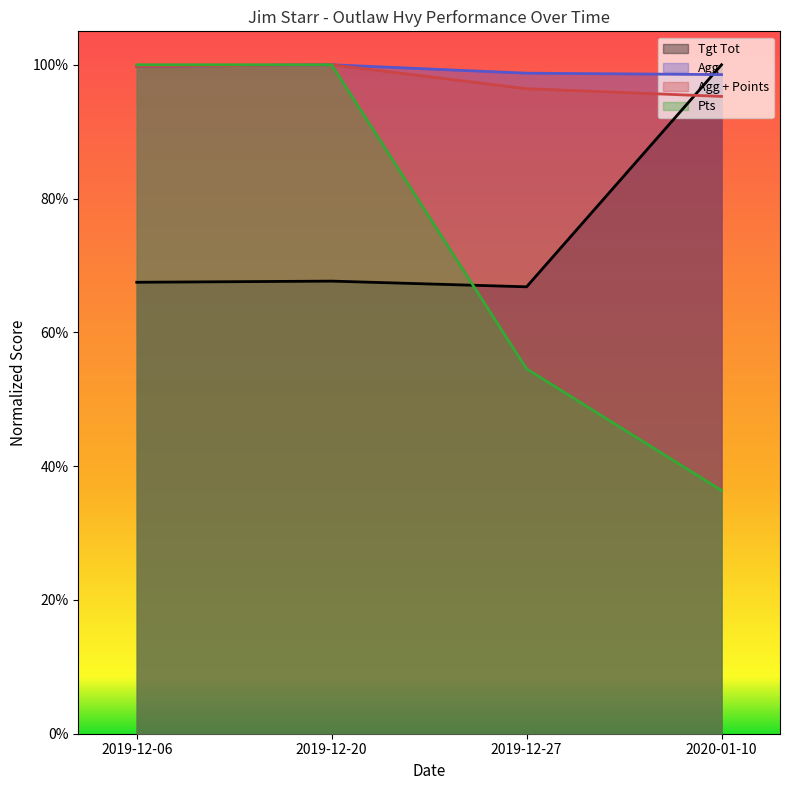

True or false: Agg + Points and Pts cross at least once.

False